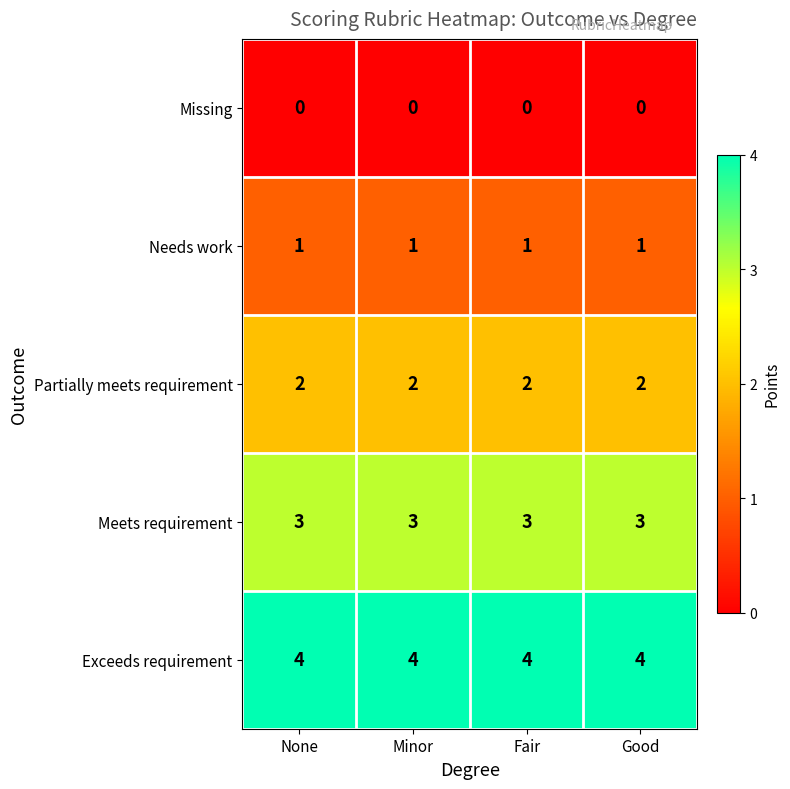

At None, list the series in order from largest to smallest.

Exceeds requirement, Meets requirement, Partially meets requirement, Needs work, Missing